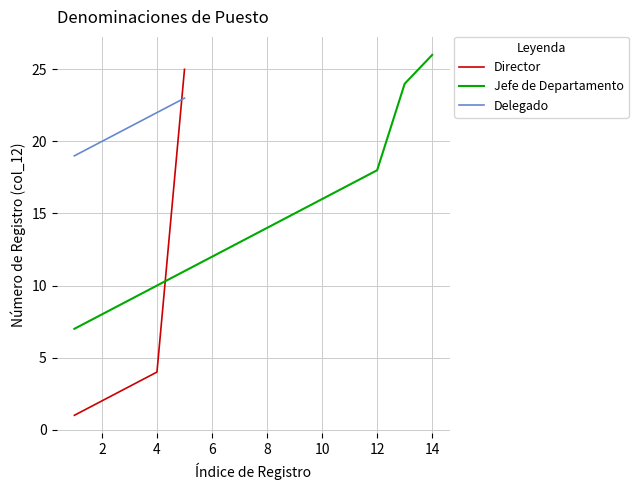

Which series has the largest total across all categories?

JEFE DE DEPARTAMENTO